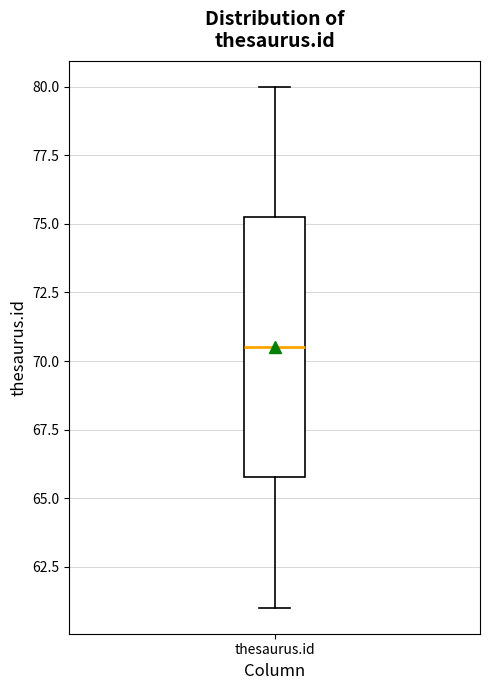

Where is the lower edge of the box for thesaurus.id on the y-axis? The values are not printed on the chart, so give them approximately, as read against the axis.

66.0